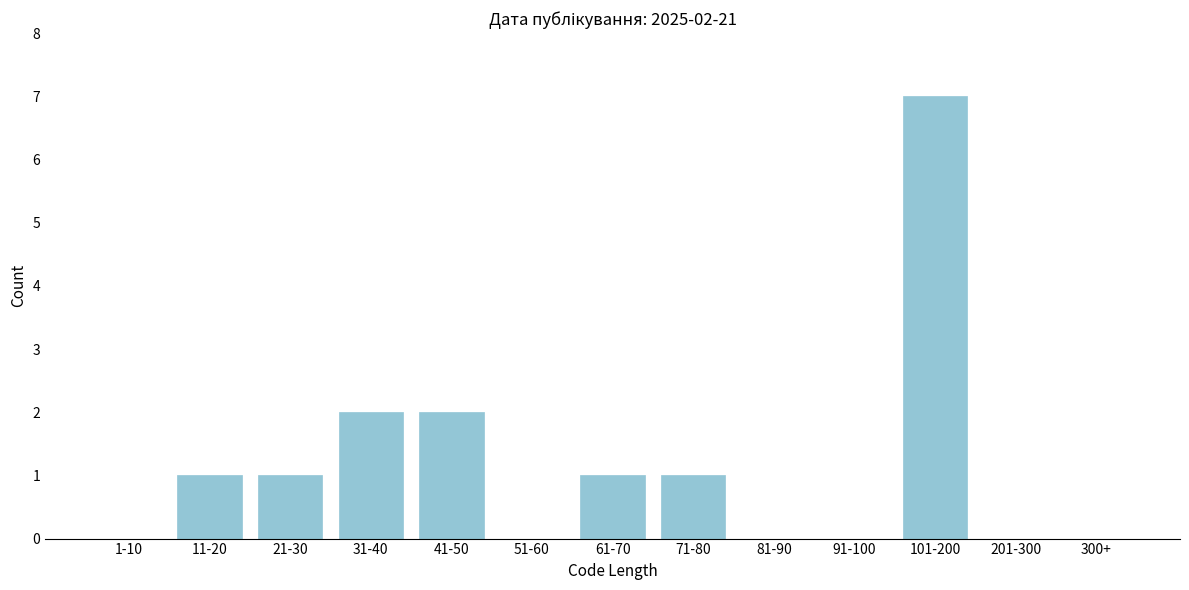

Reading right to left, extract all data points from this chart.

300+=0	201-300=0	101-200=7	91-100=0	81-90=0	71-80=1	61-70=1	51-60=0	41-50=2	31-40=2	21-30=1	11-20=1	1-10=0